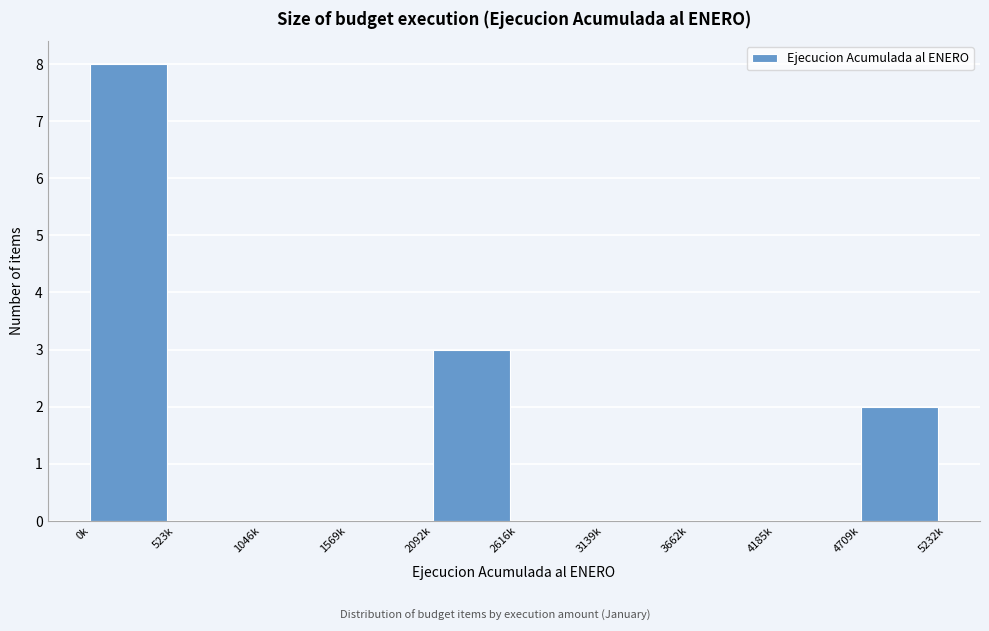

Reading left to right, what are all the values shown in this chart?

0k=8	523k=0	1046k=0	1569k=0	2092k=3	2616k=0	3139k=0	3662k=0	4185k=0	4709k=2